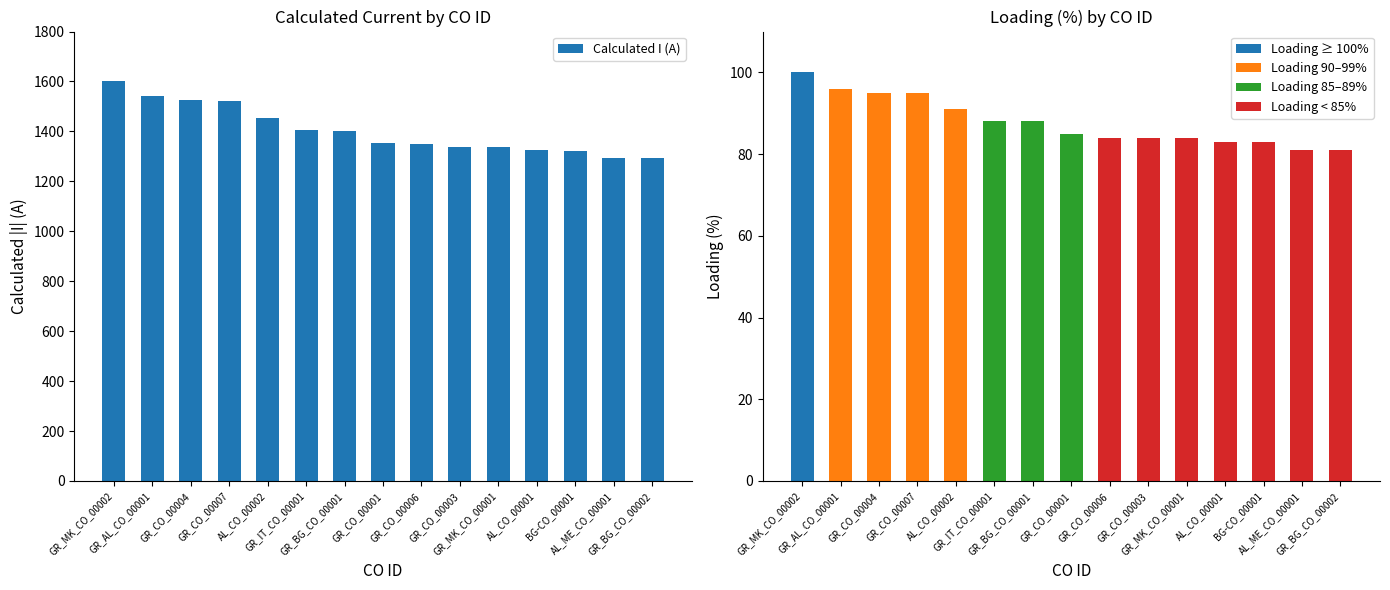

Rank the categories by value from highest to lowest.

GR_MK_CO_00002, GR_AL_CO_00001, GR_CO_00004, GR_CO_00007, AL_CO_00002, GR_IT_CO_00001, GR_BG_CO_00001, GR_CO_00001, GR_CO_00006, GR_CO_00003, GR_MK_CO_00001, AL_CO_00001, BG-CO_00001, AL_ME_CO_00001, GR_BG_CO_00002